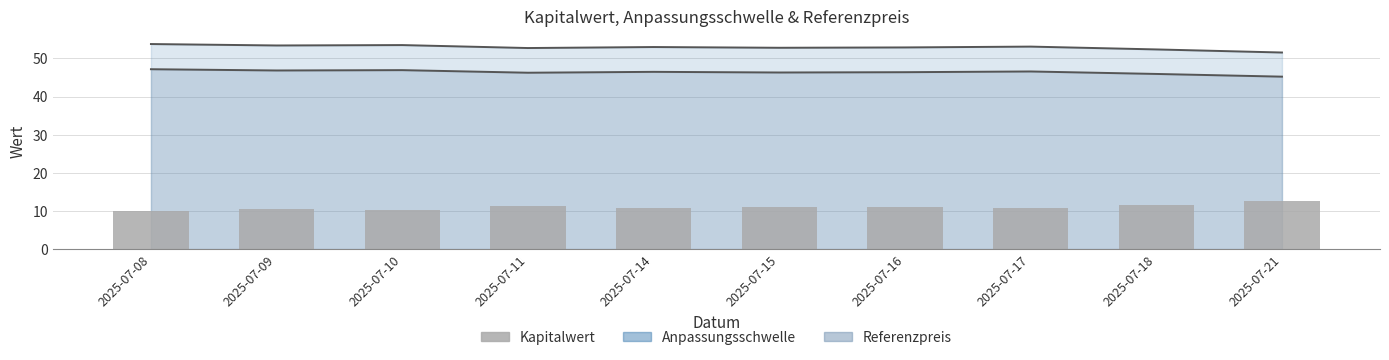

Approximately how many times larger is the value at 2025-07-17 compared to 2025-07-21?

0.8